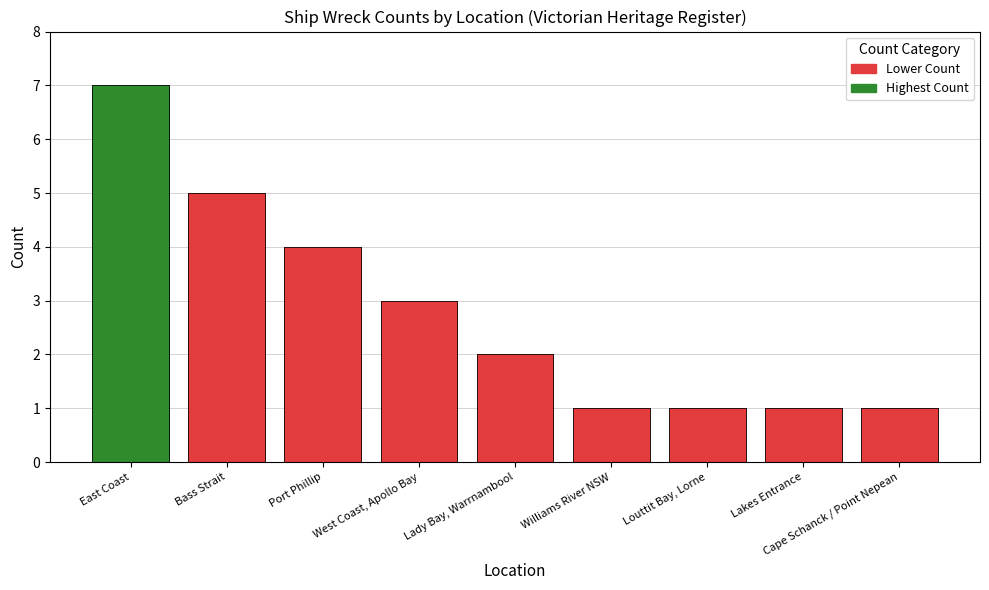

What is the label of the 7th bar from the left?

Lakes Entrance